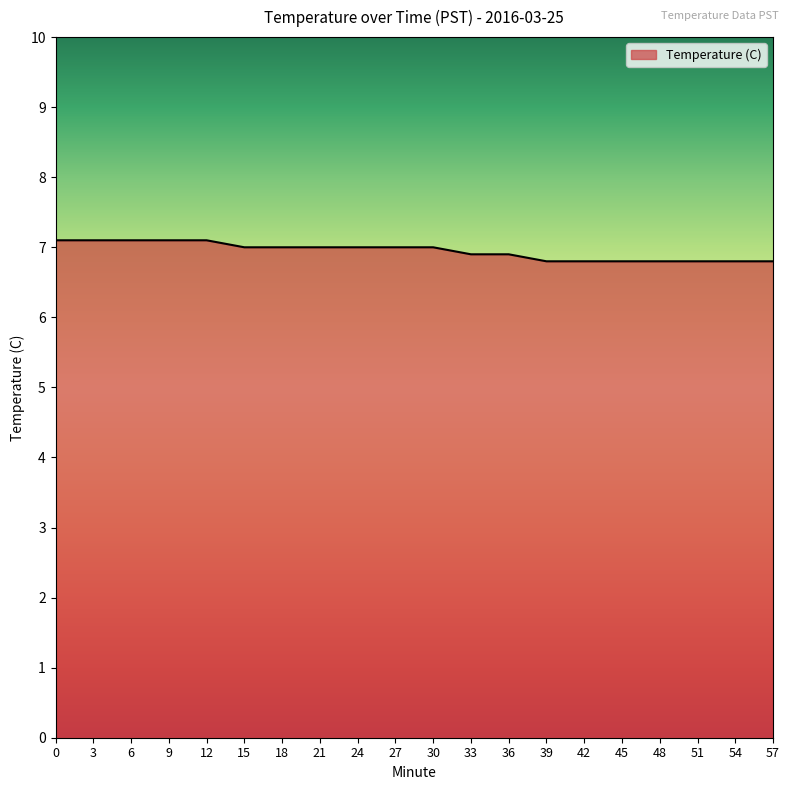

Reading right to left, transcribe all the data shown in this chart.

57=6.8	54=6.8	51=6.8	48=6.8	45=6.8	42=6.8	39=6.8	36=6.9	33=6.9	30=7.0	27=7.0	24=7.0	21=7.0	18=7.0	15=7.0	12=7.1	9=7.1	6=7.1	3=7.1	0=7.1